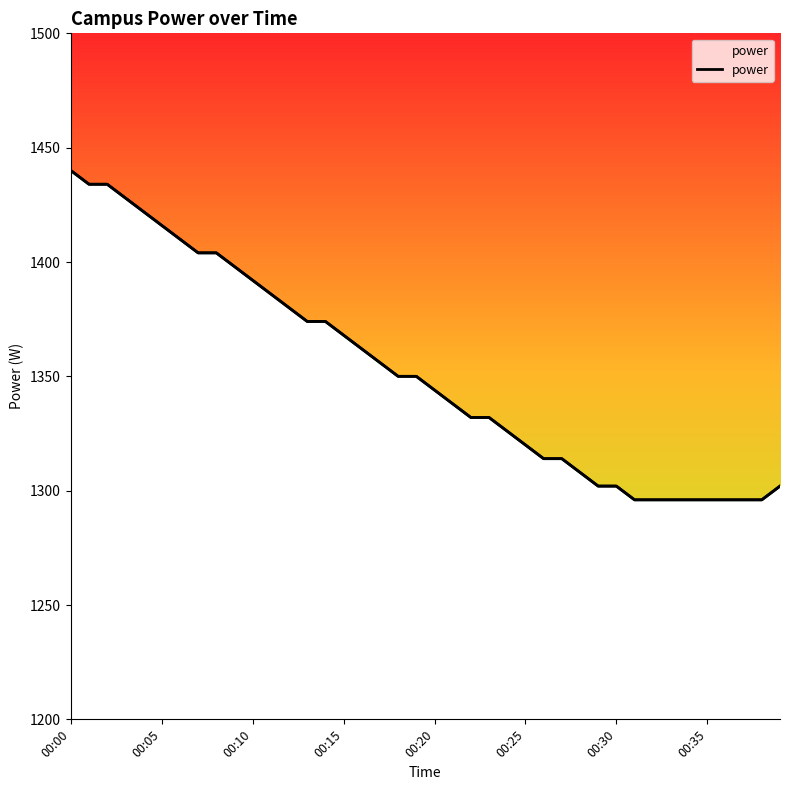

Reading left to right, extract all data points from this chart.

1440	1434	1434	1428	1422	1416	1410	1404	1404	1398	1392	1386	1380	1374	1374	1368	1362	1356	1350	1350	1344	1338	1332	1332	1326	1320	1314	1314	1308	1302	1302	1296	1296	1296	1296	1296	1296	1296	1296	1302